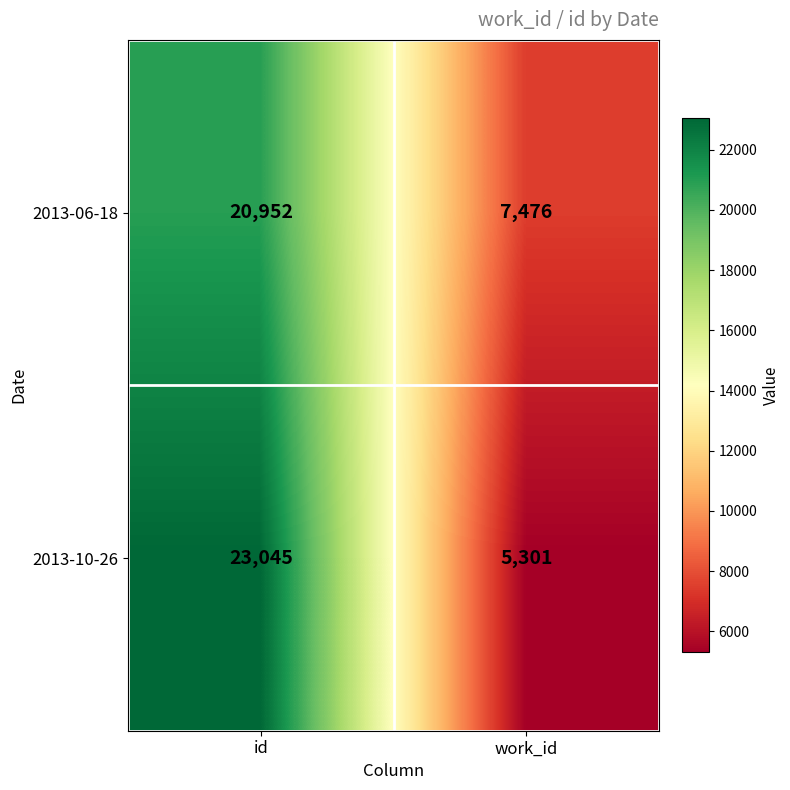

What is the sum of all 2013-06-18 values?

28428